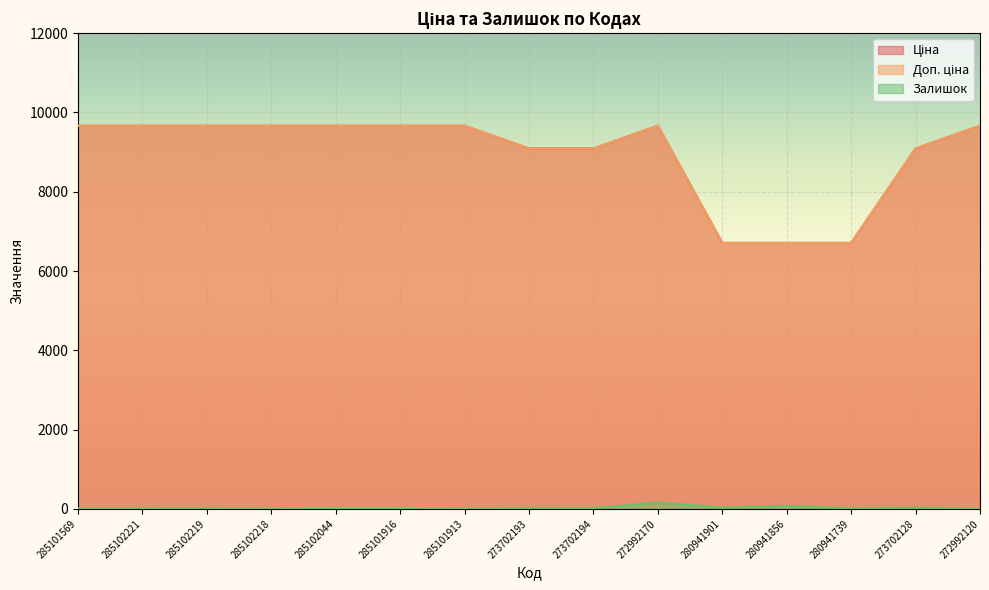

The Ціна series shows 6710.2 at 280941901. True or false?

True